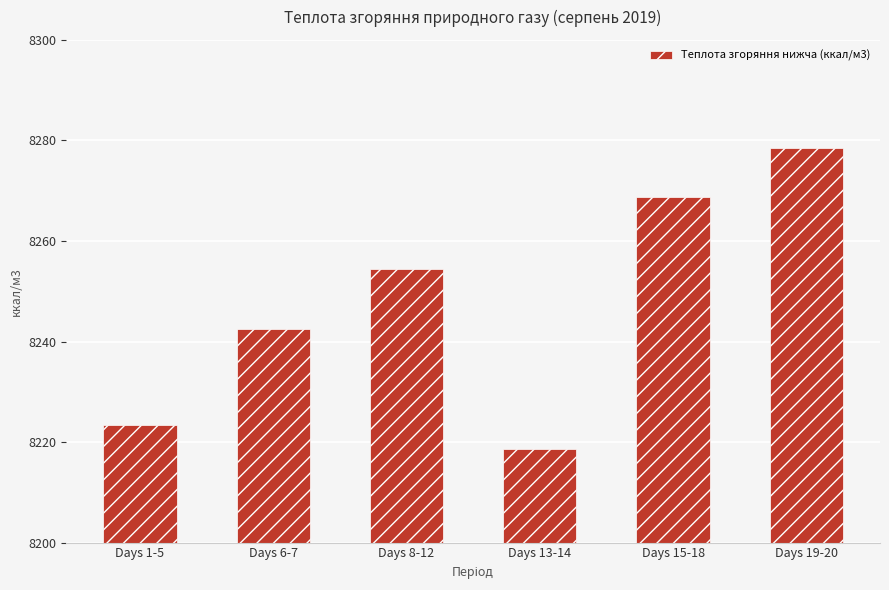

Reading right to left, what are all the values shown in this chart?

Days 19-20=8278.4	Days 15-18=8268.8	Days 13-14=8218.7	Days 8-12=8254.5	Days 6-7=8242.6	Days 1-5=8223.5